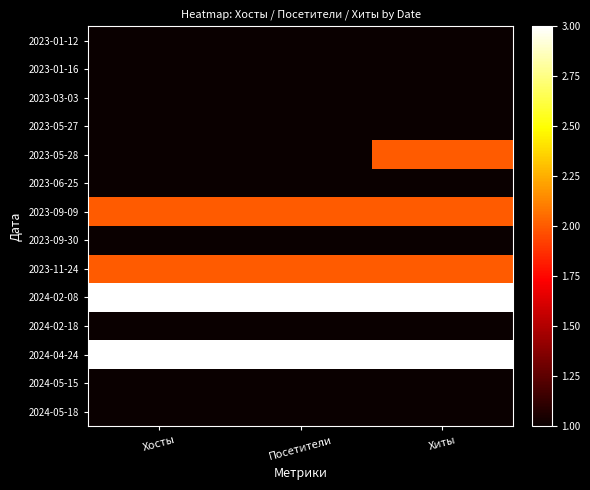

Reading left to right, what are all the values shown in this chart?

2023-01-12: Хосты=1	Посетители=1	Хиты=1
2023-01-16: Хосты=1	Посетители=1	Хиты=1
2023-03-03: Хосты=1	Посетители=1	Хиты=1
2023-05-27: Хосты=1	Посетители=1	Хиты=1
2023-05-28: Хосты=1	Посетители=1	Хиты=2
2023-06-25: Хосты=1	Посетители=1	Хиты=1
2023-09-09: Хосты=2	Посетители=2	Хиты=2
2023-09-30: Хосты=1	Посетители=1	Хиты=1
2023-11-24: Хосты=2	Посетители=2	Хиты=2
2024-02-08: Хосты=3	Посетители=3	Хиты=3
2024-02-18: Хосты=1	Посетители=1	Хиты=1
2024-04-24: Хосты=3	Посетители=3	Хиты=3
2024-05-15: Хосты=1	Посетители=1	Хиты=1
2024-05-18: Хосты=1	Посетители=1	Хиты=1